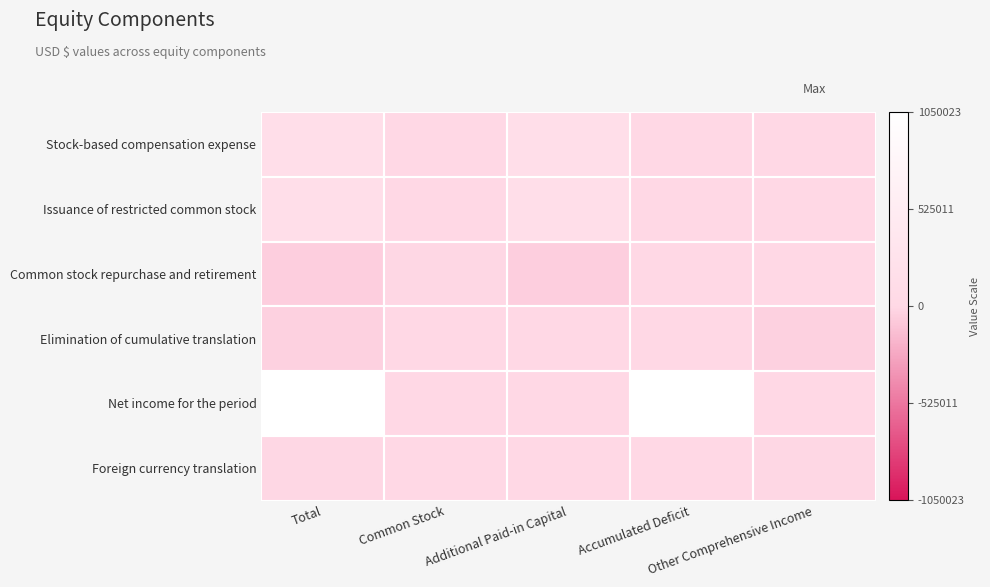

Reading left to right, what are all the values shown in this chart?

Stock-based compensation expense: Total=0.6	Common Stock=0.5	Additional Paid-in Capital=0.6	Accumulated Deficit=0.5	Other Comprehensive Income=0.5
Issuance of restricted common stock: Total=0.6	Common Stock=0.5	Additional Paid-in Capital=0.6	Accumulated Deficit=0.5	Other Comprehensive Income=0.5
Common stock repurchase and retirement: Total=0.5	Common Stock=0.5	Additional Paid-in Capital=0.5	Accumulated Deficit=0.5	Other Comprehensive Income=0.5
Elimination of cumulative translation: Total=0.5	Common Stock=0.5	Additional Paid-in Capital=0.5	Accumulated Deficit=0.5	Other Comprehensive Income=0.5
Net income for the period: Total=1.0	Common Stock=0.5	Additional Paid-in Capital=0.5	Accumulated Deficit=1.0	Other Comprehensive Income=0.5
Foreign currency translation: Total=0.5	Common Stock=0.5	Additional Paid-in Capital=0.5	Accumulated Deficit=0.5	Other Comprehensive Income=0.5